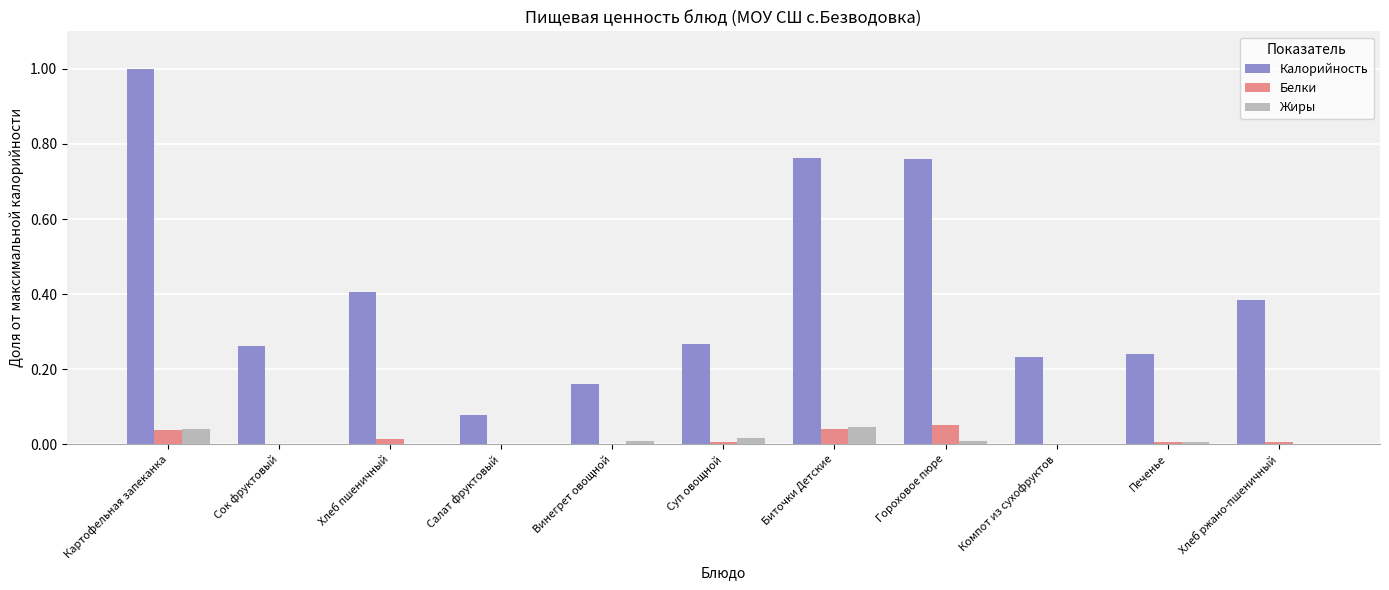

The value of Жиры at Винегрет овощной is 0.0. True or false?

True